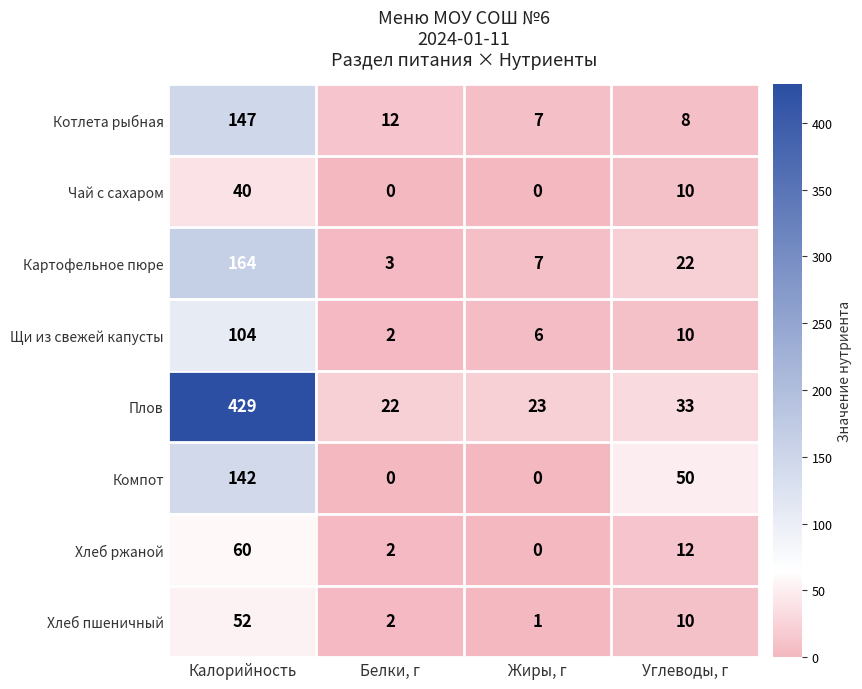

Which series has the widest spread of values?

Плов